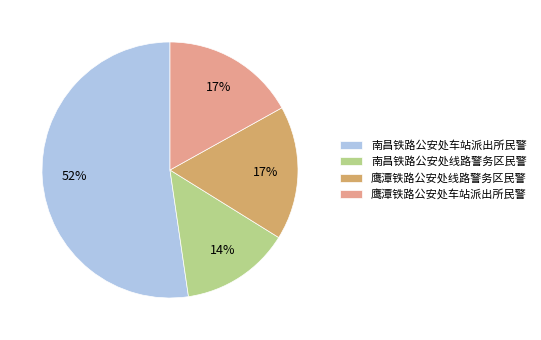

Is the sum of 鹰潭铁路公安处线路警务区民警 and 南昌铁路公安处线路警务区民警 greater than half?

No